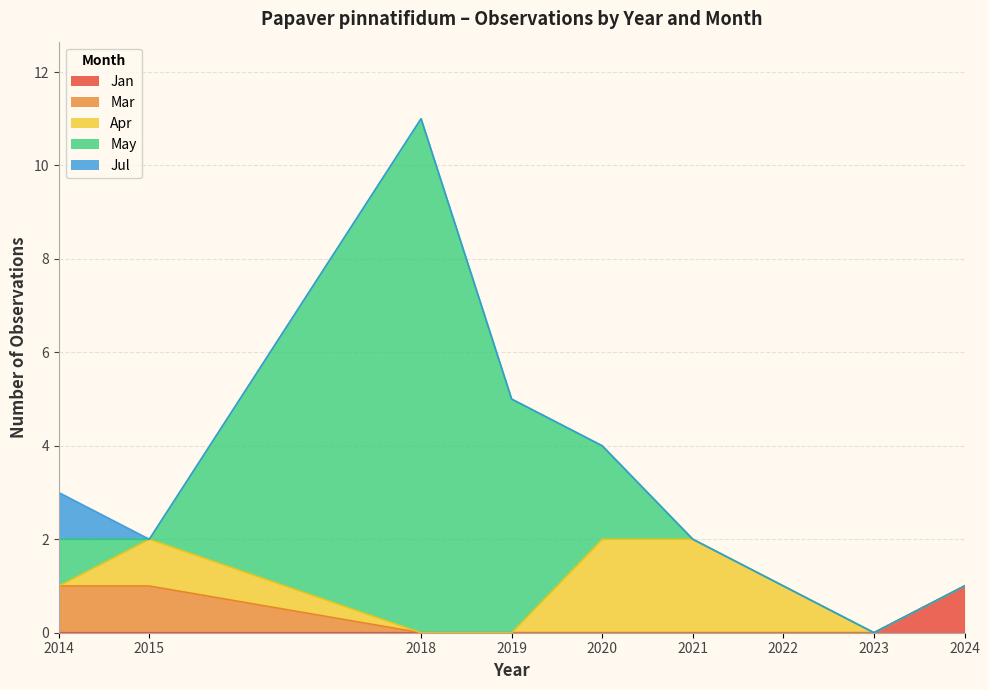

Which category has the highest value in the Jan series?

2024